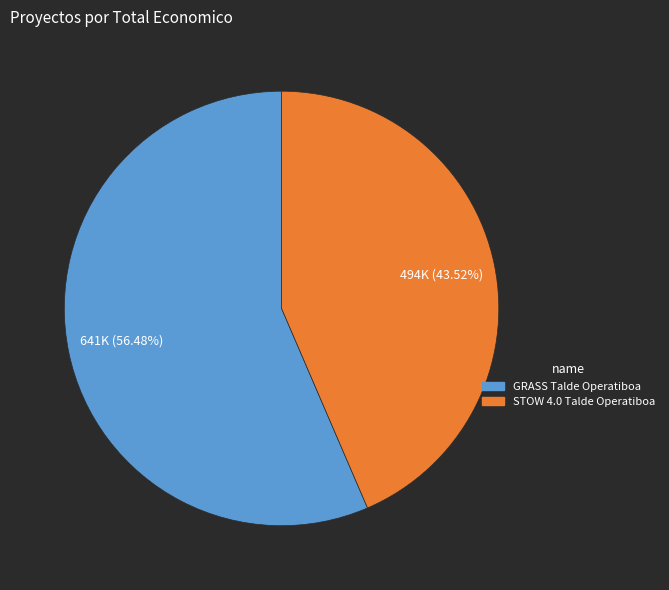

To the nearest percent, what portion does STOW 4.0 Talde Operatiboa represent?

44%